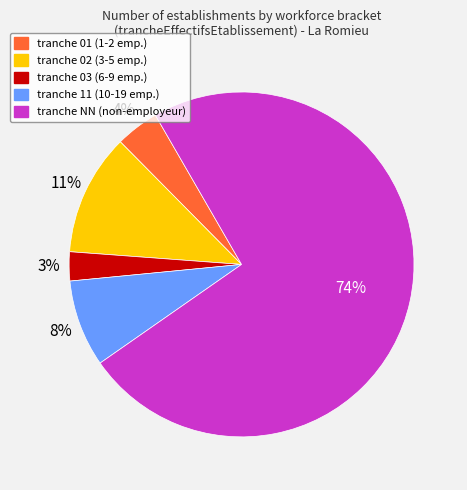

To the nearest percent, what is the difference between the largest and smallest slice percentages?

71%